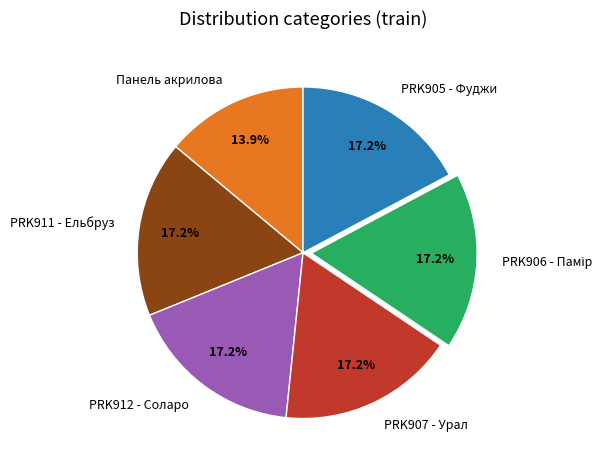

To the nearest percent, what is the difference between the largest and smallest slice percentages?

3%